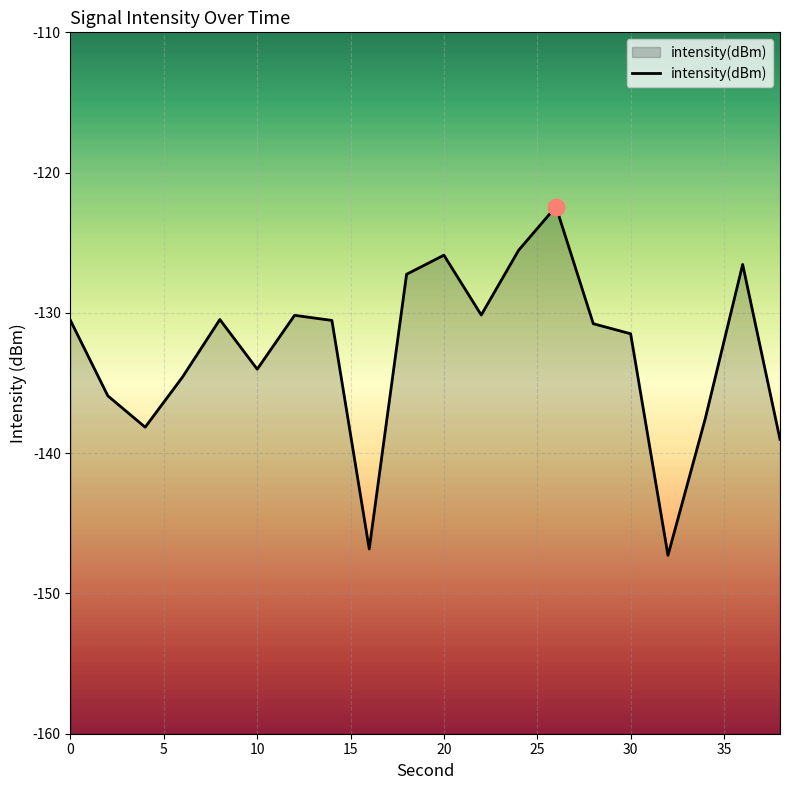

What is the greatest value displayed?

-122.4